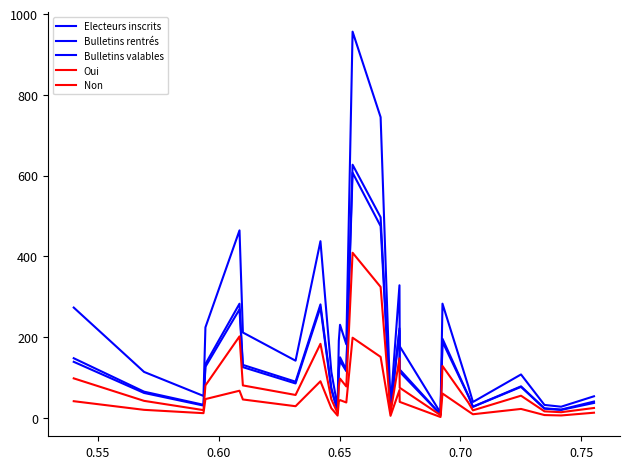

How many lines are shown in the chart?

5